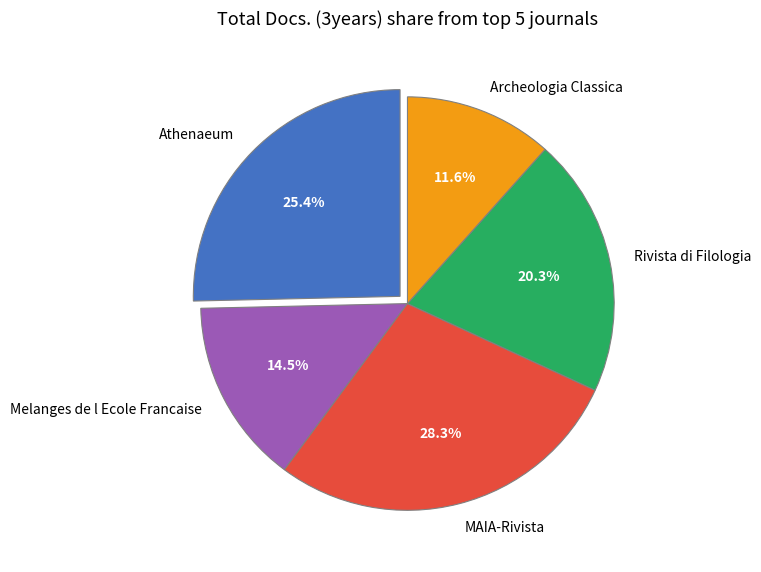

Is it true that MAIA-Rivista is 17% of the pie?

False